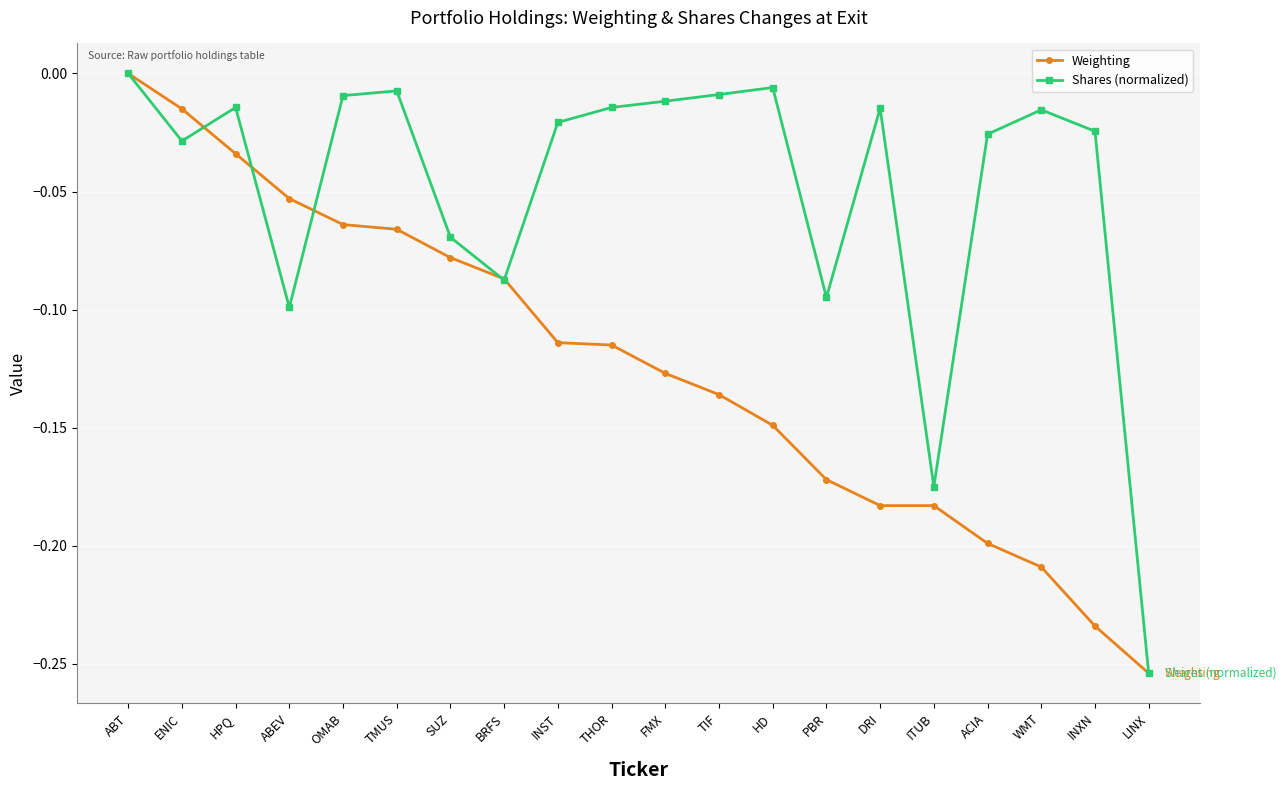

What is the difference between the Weighting values at TIF and WMT?

0.1